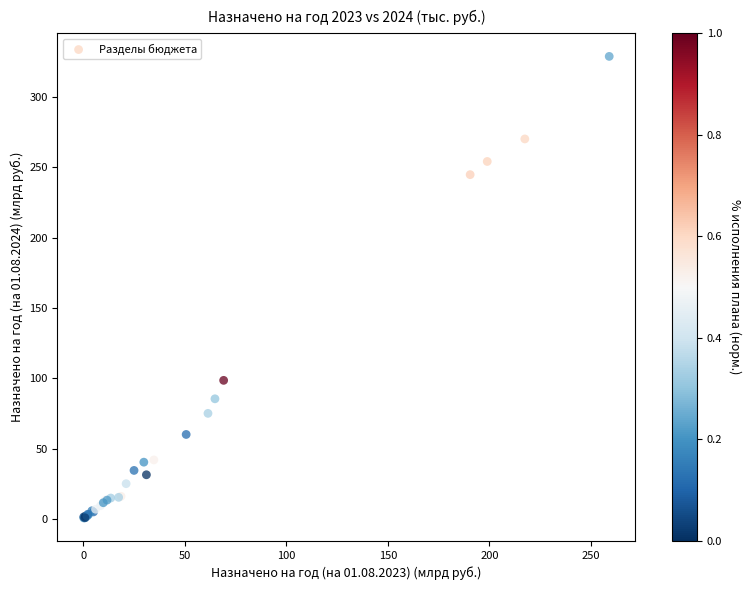

What Y value in the scatter plot is closest to 164?

98.5